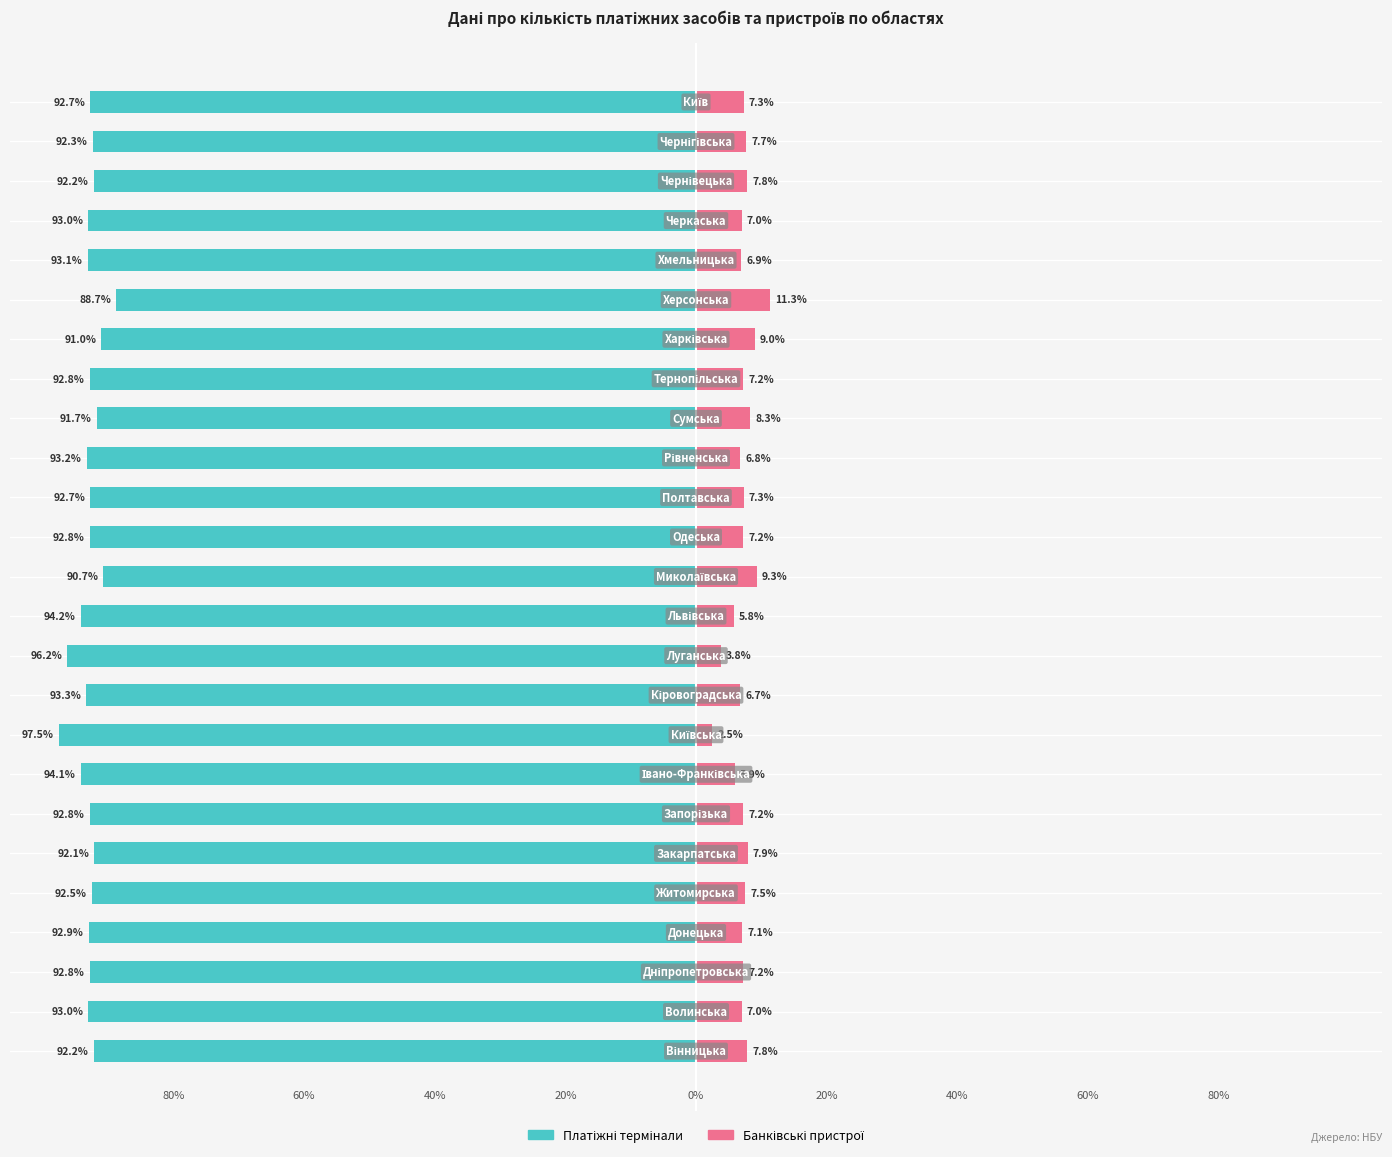

What value does the Платіжні термінали series have at 17?

-92.8